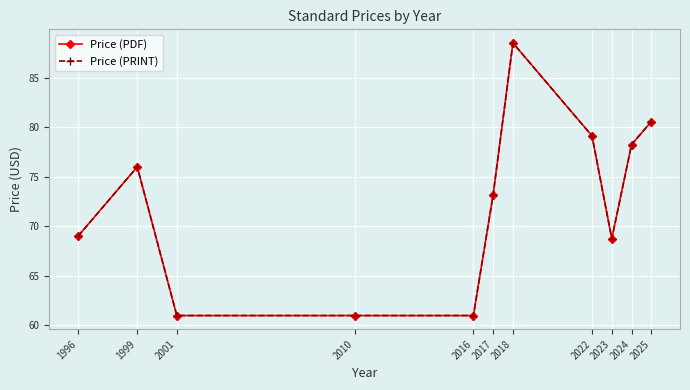

At which label does Price (PDF) first exceed 73?

1999